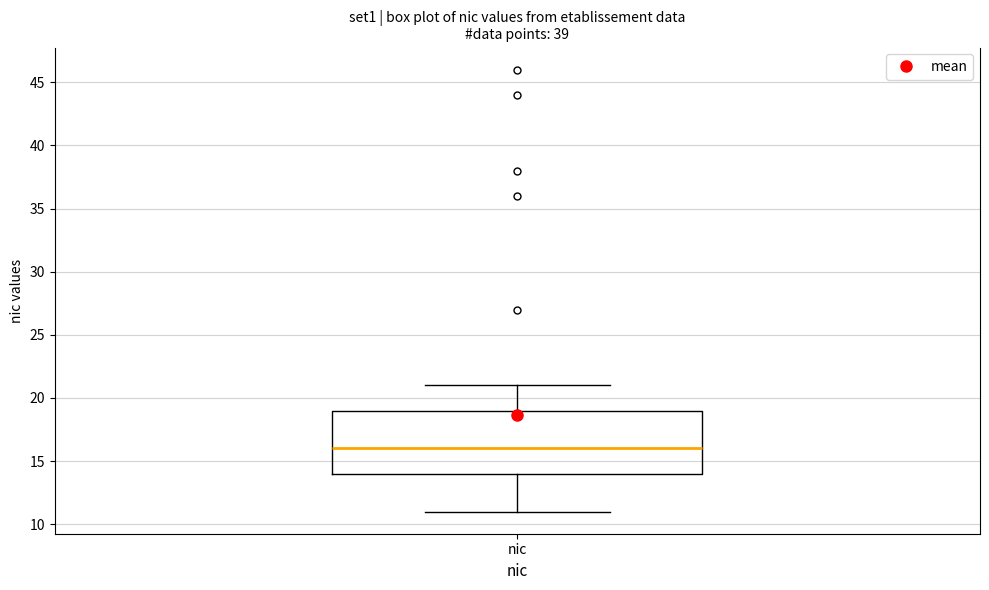

Transcribe this box plot: give where the median line is, the range the box spans, and where the two whiskers end, as read against the y-axis. The values are not printed on the chart, so give them approximately, as read against the axis.

median 16, box 14 to 19, whiskers 11 to 21